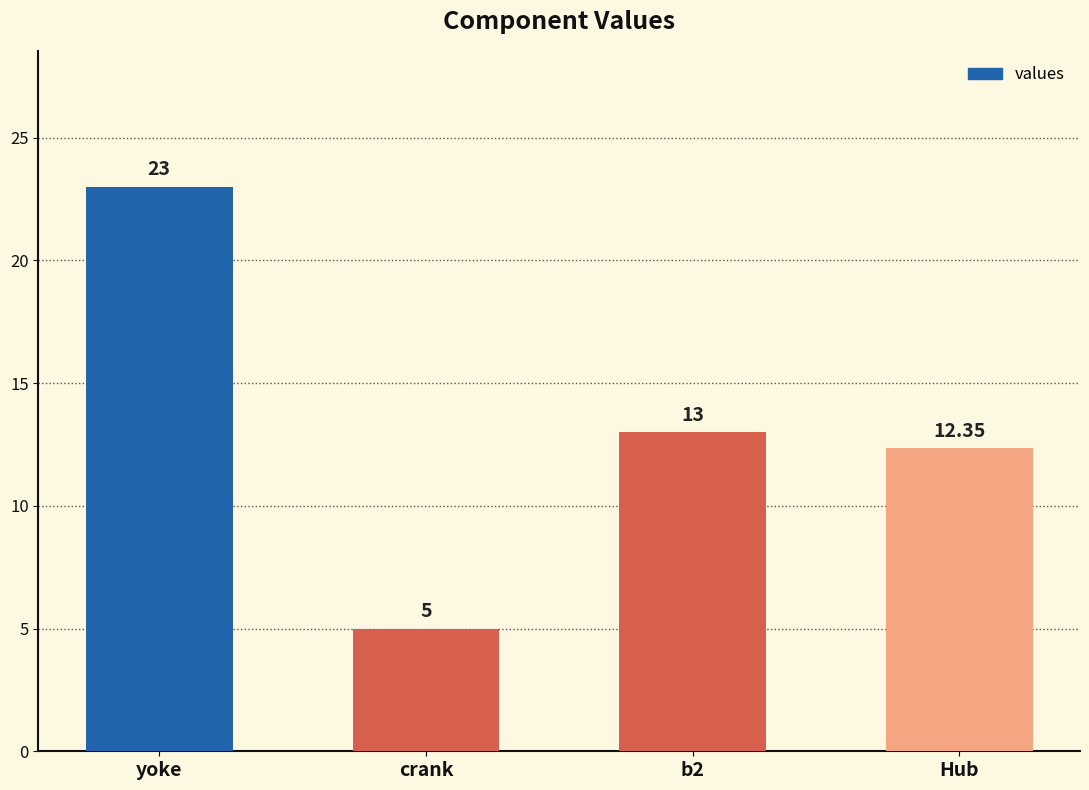

Rank the categories by value from highest to lowest.

yoke, b2, Hub, crank